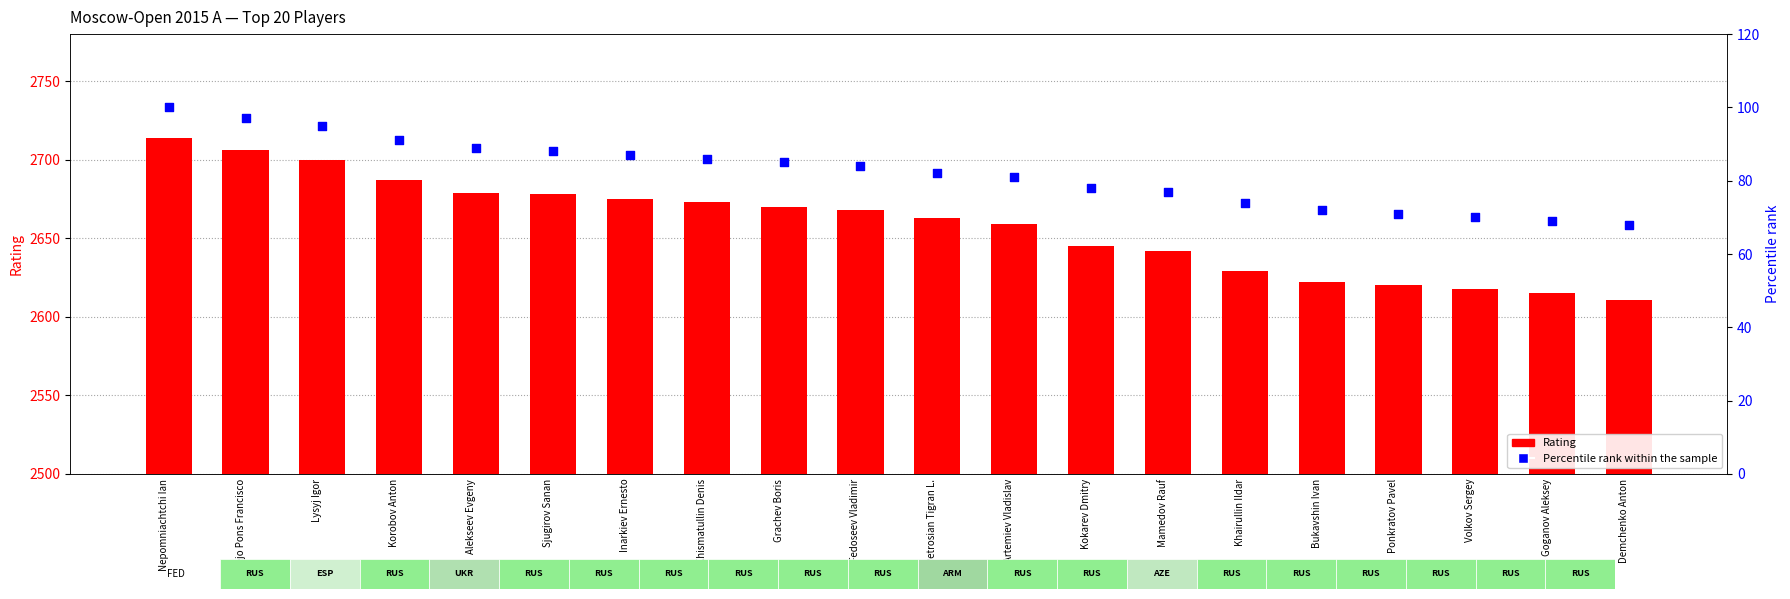

At how many categories does at least one series exceed 371?

20